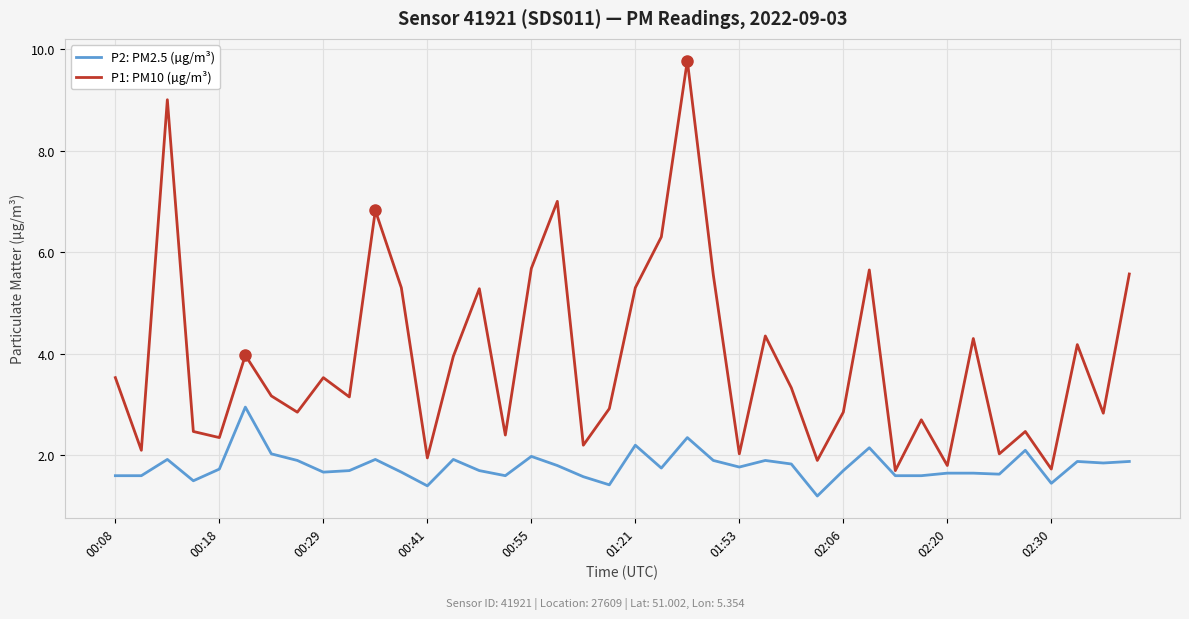

Which series has the largest total across all categories?

P1: PM10 (µg/m³)